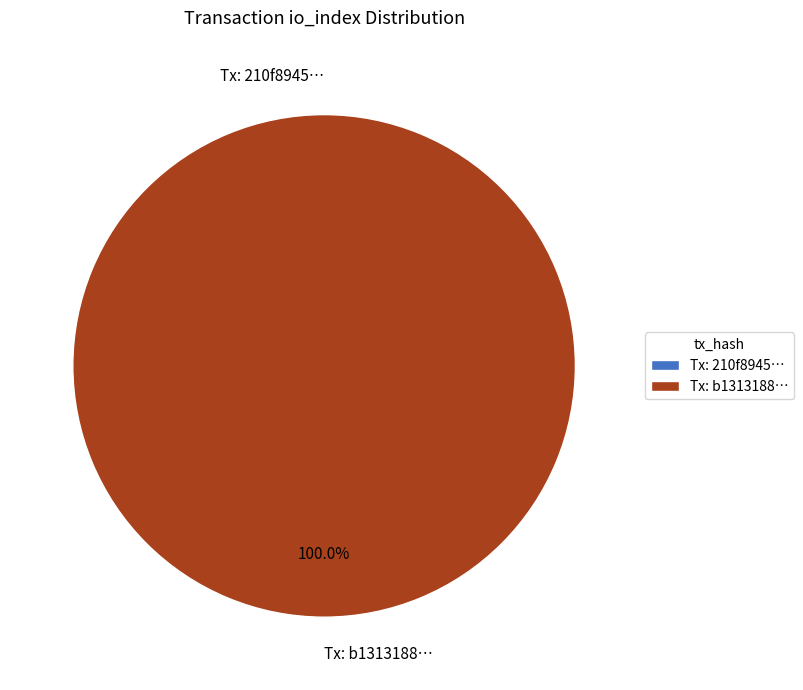

What percentage is the tx_hash_1_io_index slice, to the nearest percent?

100%